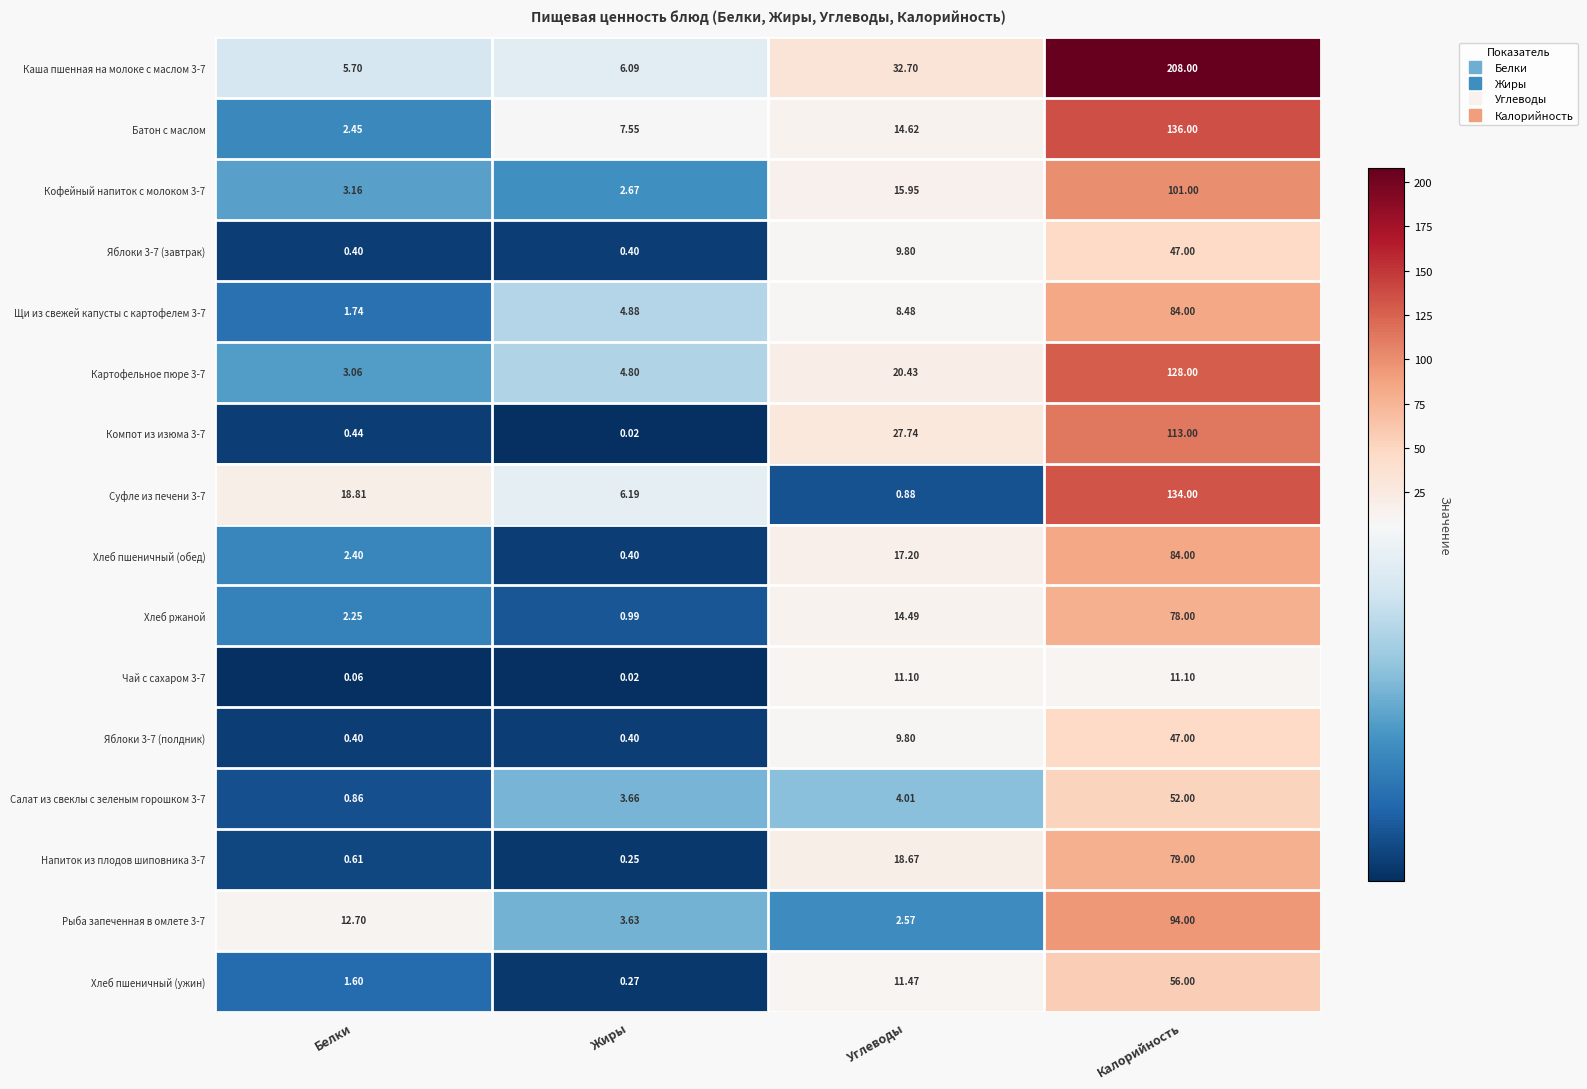

At which label does Каша пшенная на молоке с маслом 3-7 first exceed 32?

Углеводы